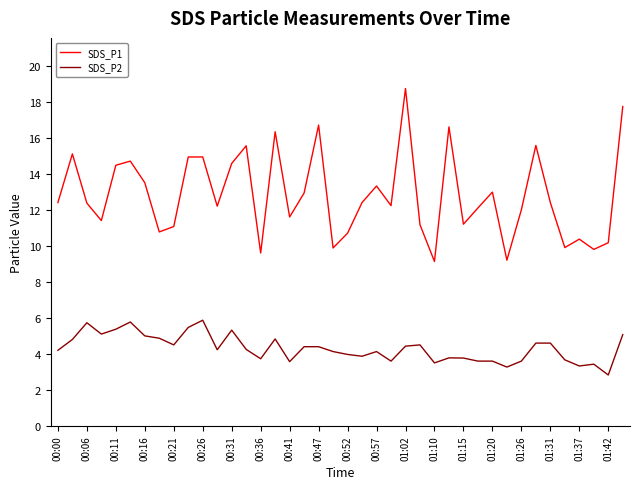

List the series in order of their overall mean, lowest first.

SDS_P2, SDS_P1